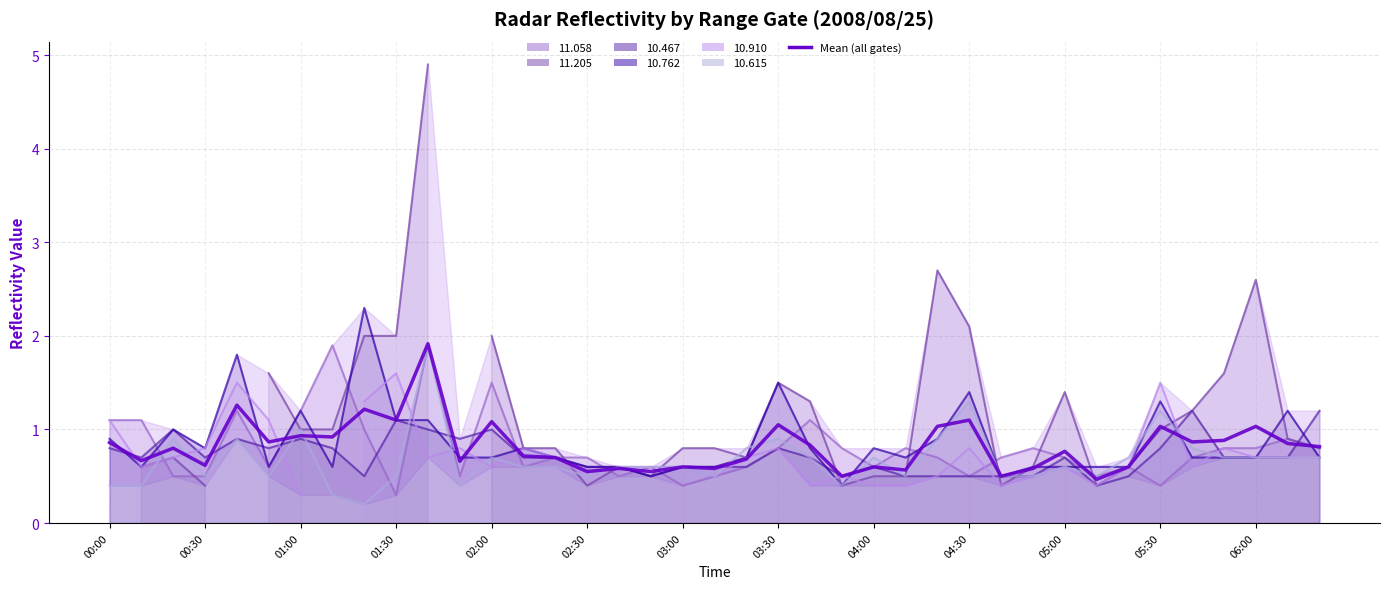

What is the average value?

0.8